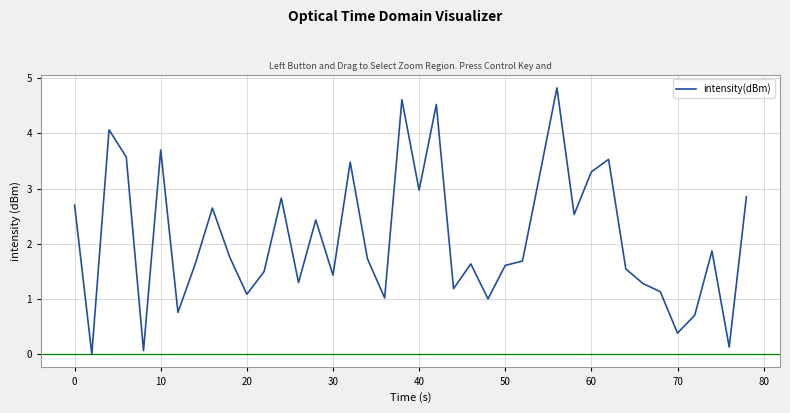

What is the maximum value shown in the chart?

4.8